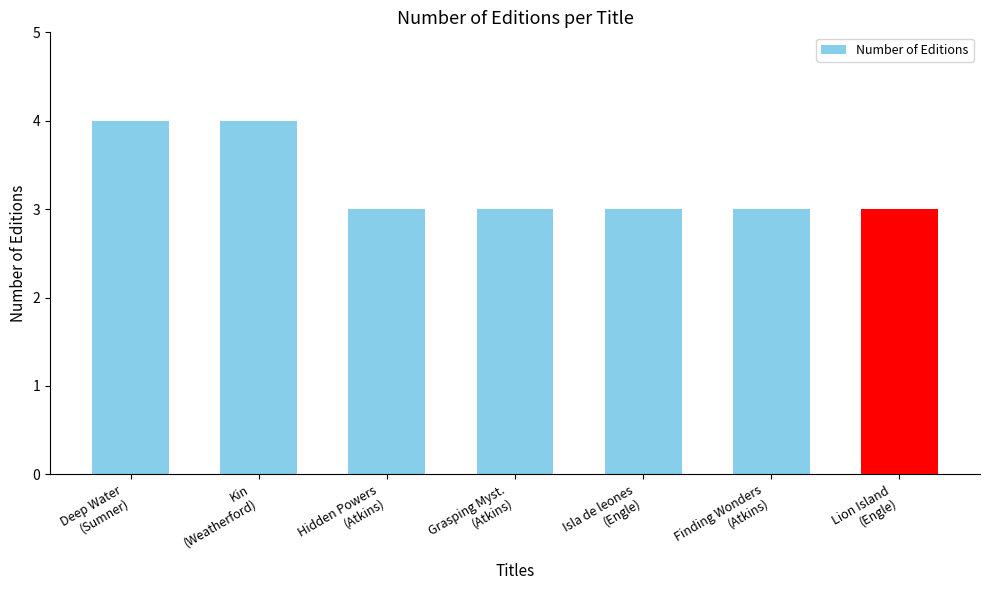

What is the sum of all values?

23